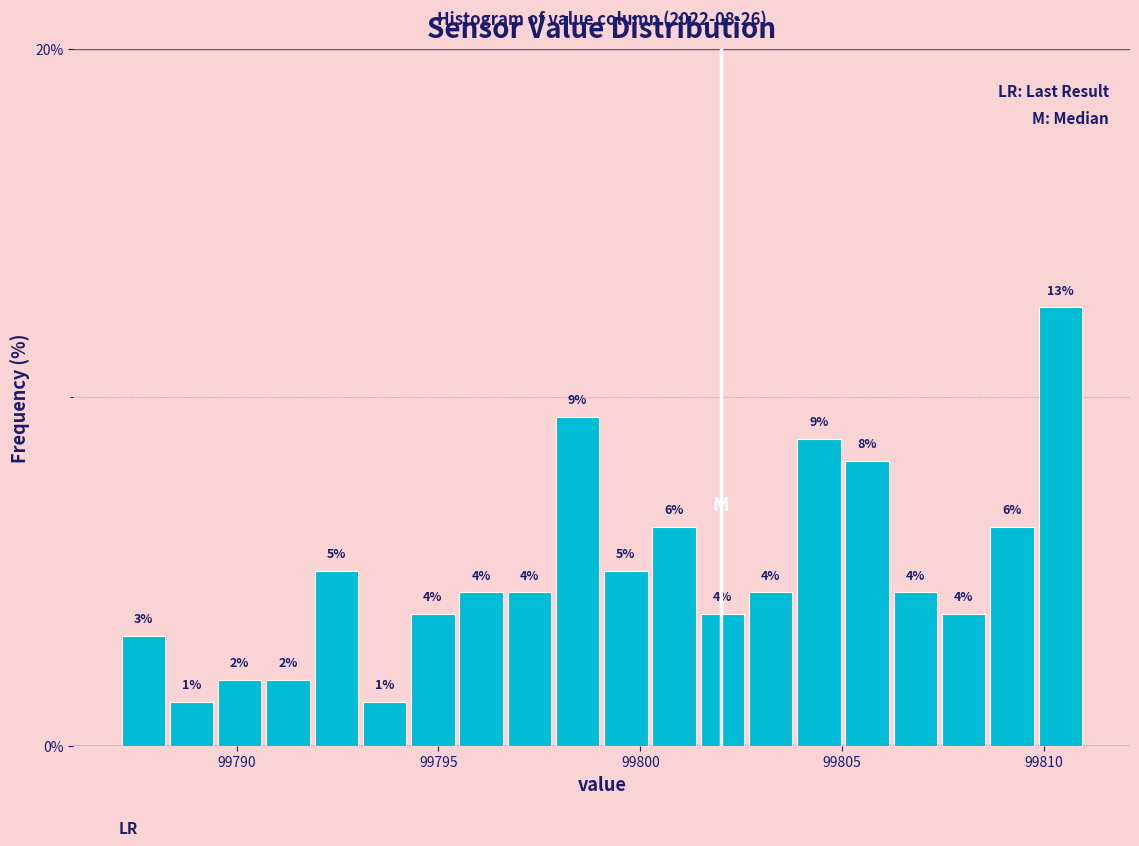

Read against the x-axis, roughly where is the centre of the tallest bar?

99810.5